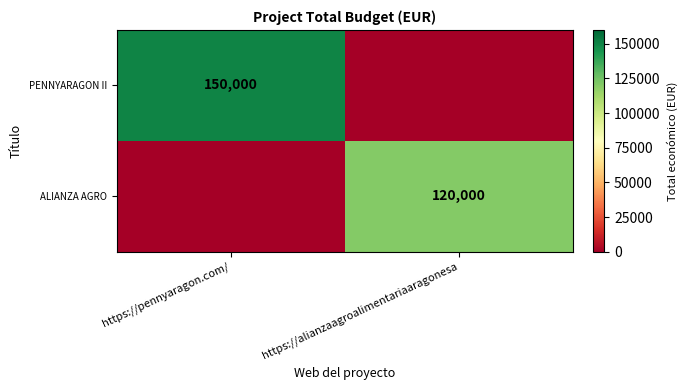

Is it true that ALIANZA AGRO equals 120000 at https://alianzaagroalimentariaaragonesa?

True